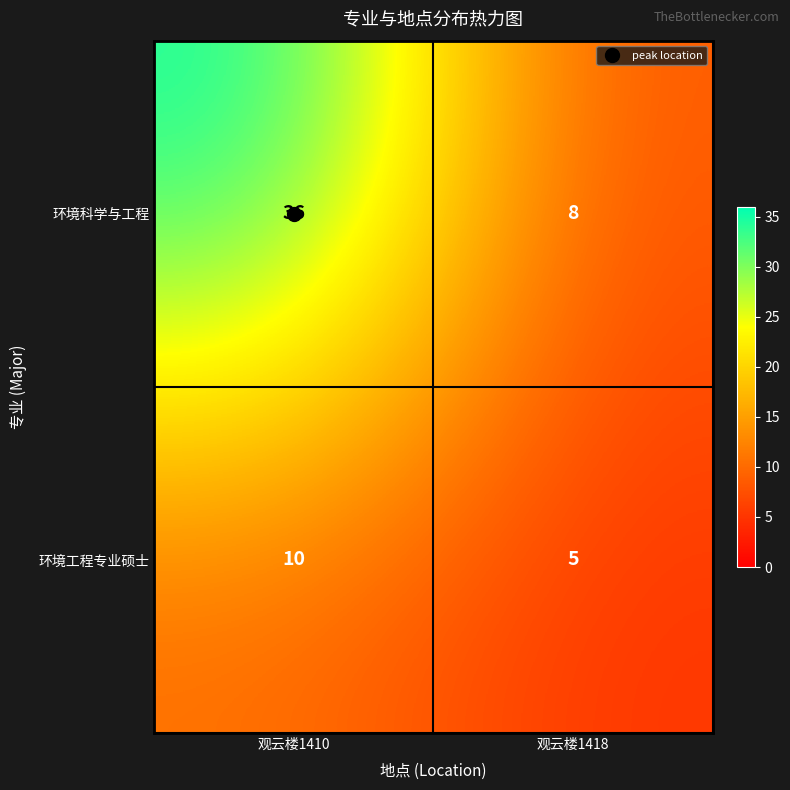

What is the approximate value of 环境科学与工程 at 观云楼1410?

36